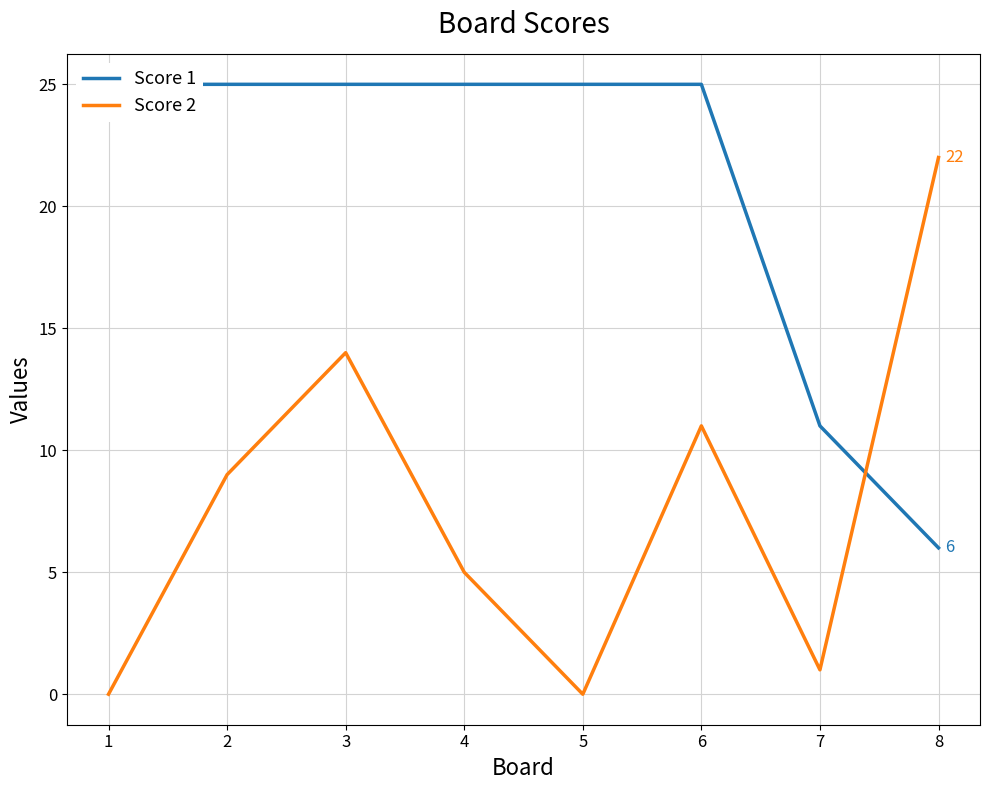

Is the value of Score 1 at 8 greater than the value of Score 2 at 4?

Yes